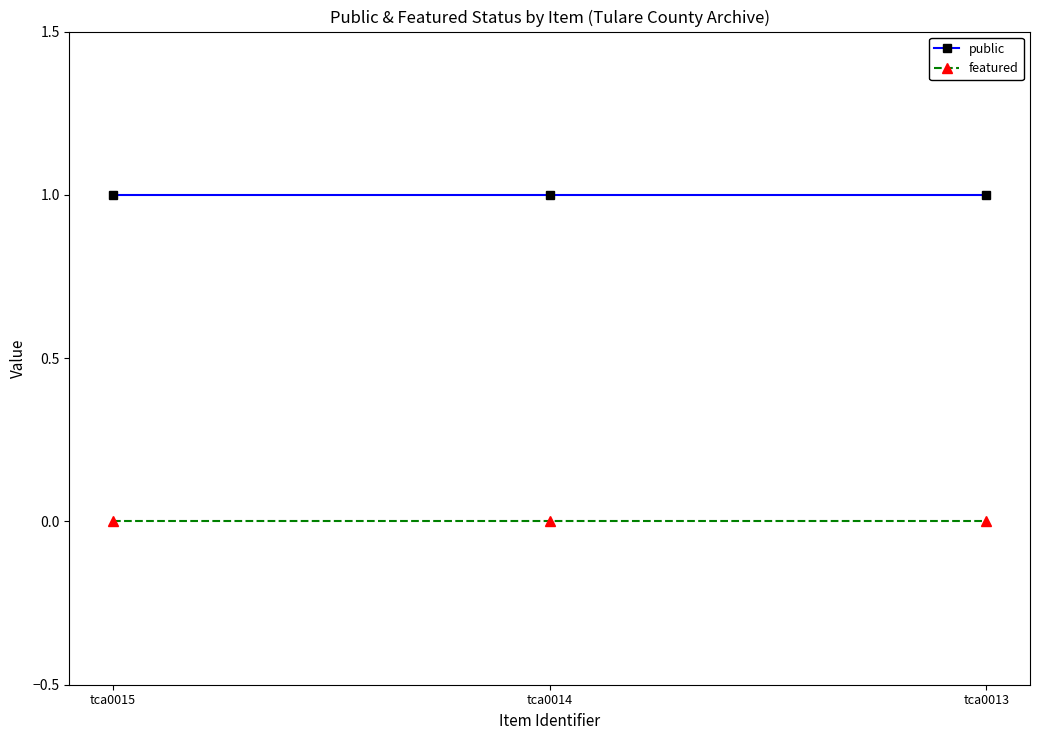

List the series in order of their peak value, highest first.

public, featured